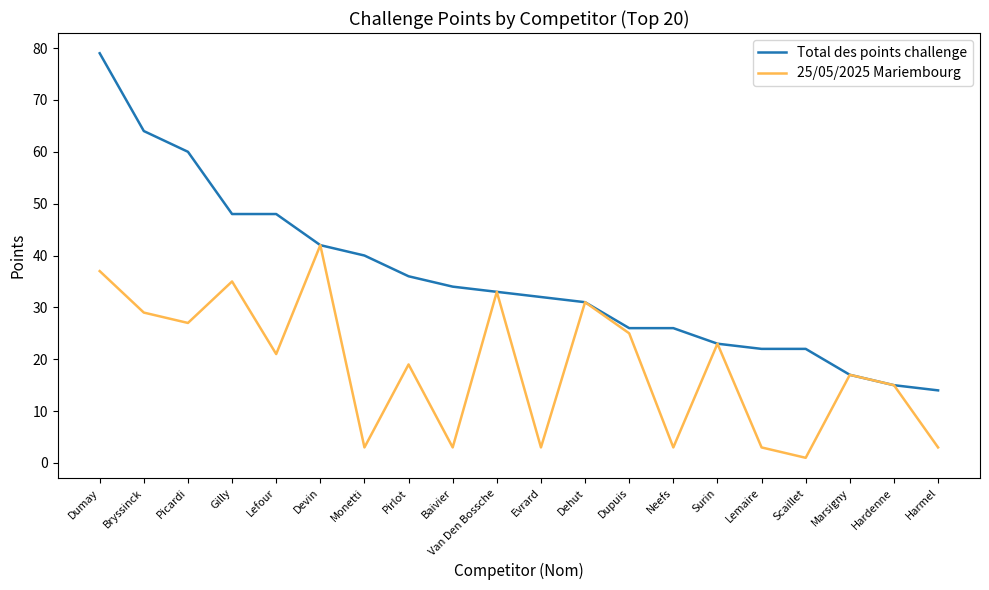

What is the maximum value shown in the chart?

79